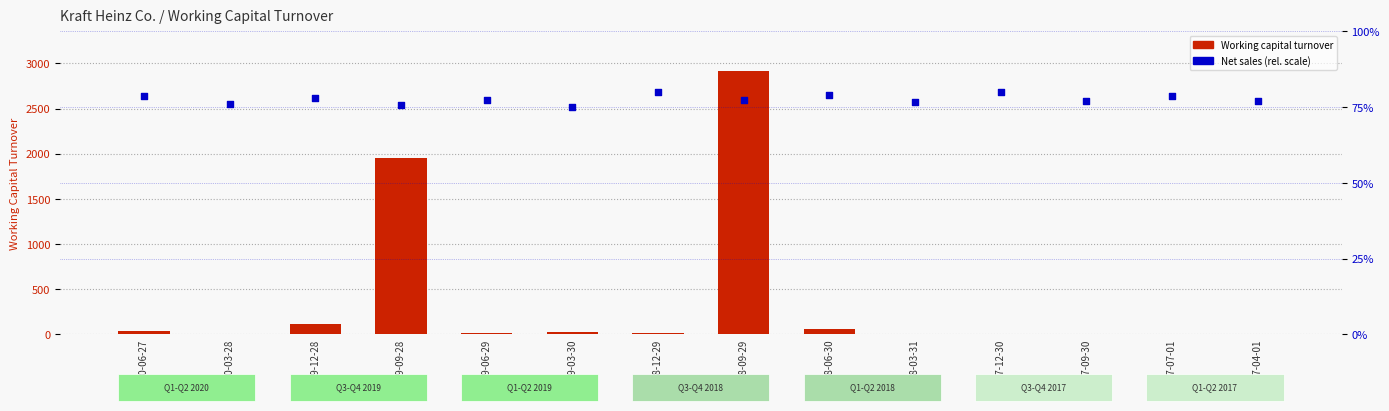

What is the total value across all series at 2019-03-30?

105.0